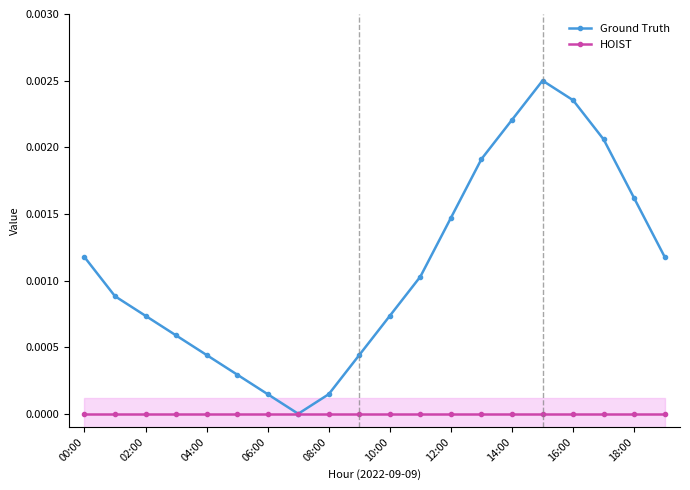

True or false: Ground Truth has more than 0 points higher than both neighbors.

True